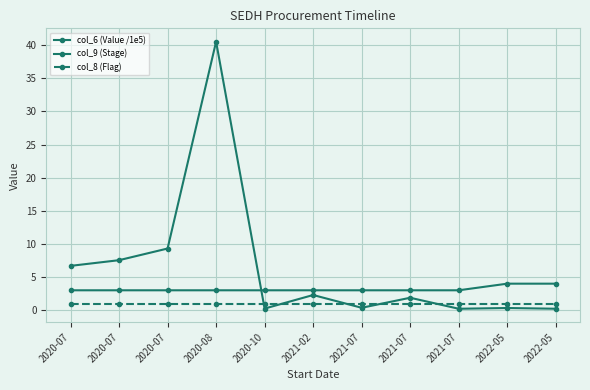

Is this an area chart (filled region under the line)?

No